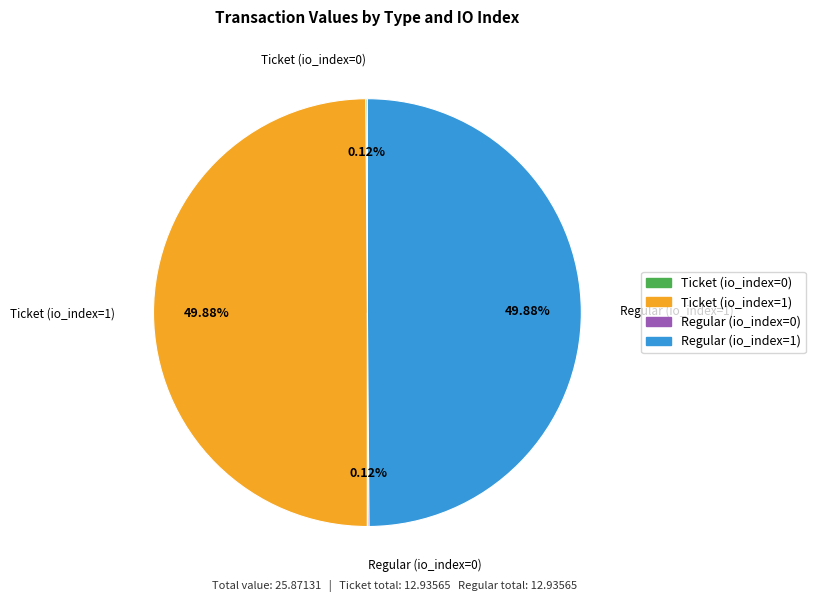

True or false: Regular (io_index=0) accounts for 1% of the total.

False